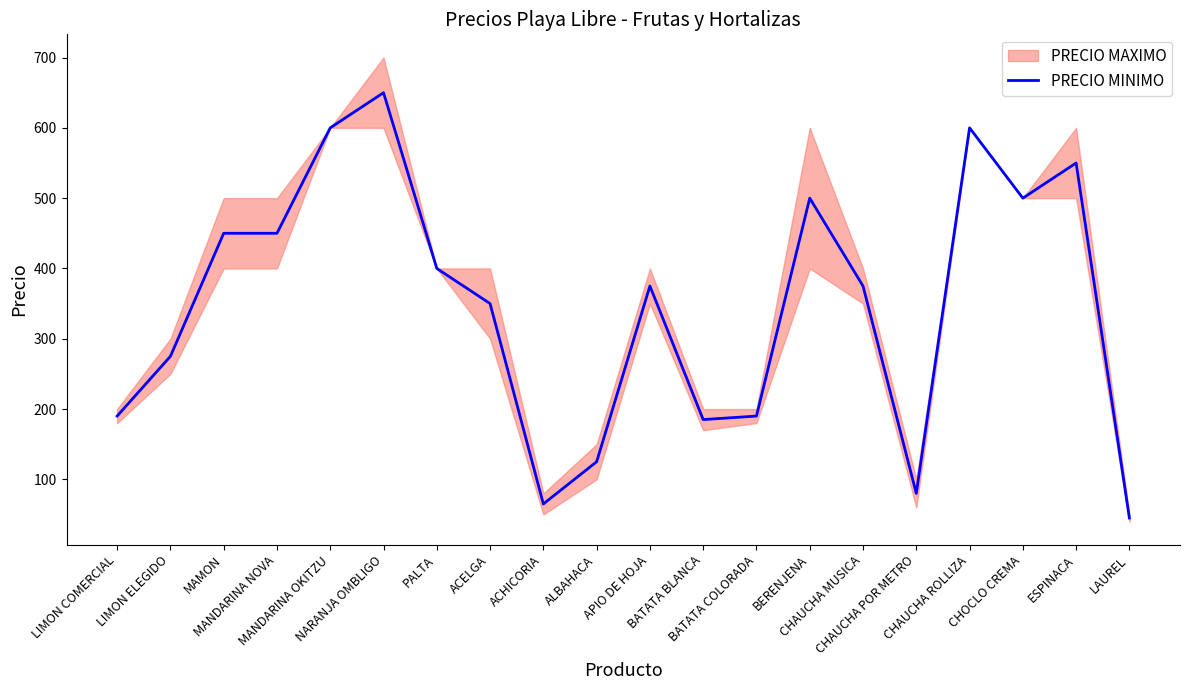

The value at LAUREL is 71. True or false?

False